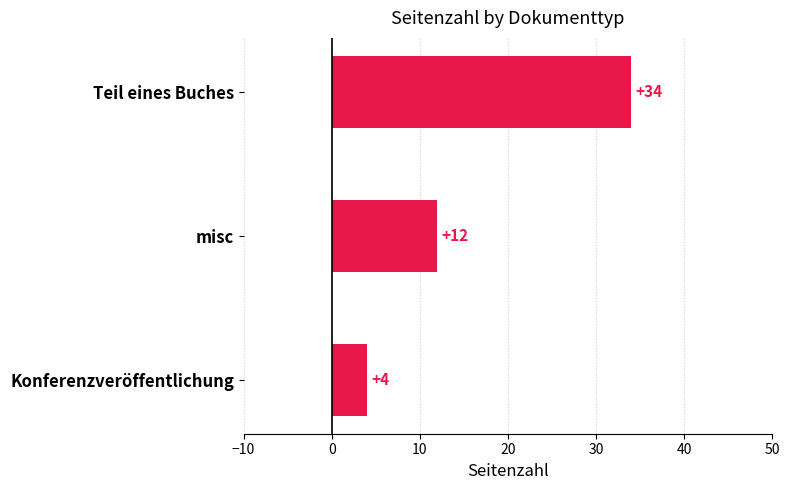

What is the difference between the maximum and minimum values?

30